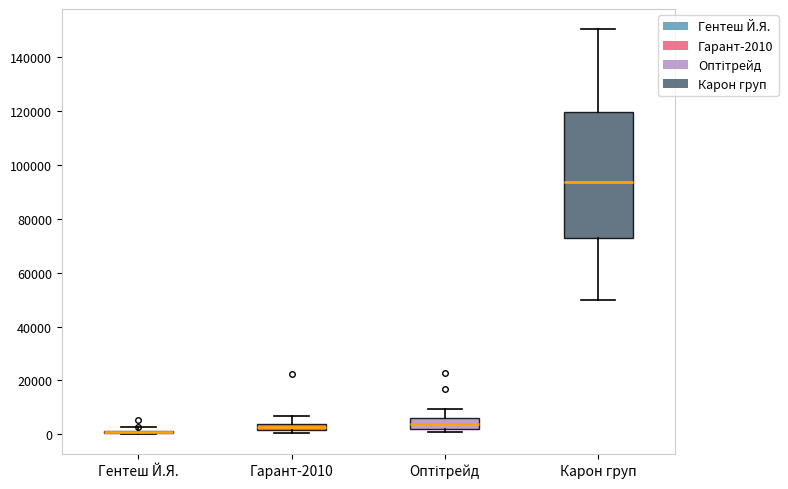

Where is the upper edge of the box for Карон груп on the y-axis? The values are not printed on the chart, so give them approximately, as read against the axis.

120000